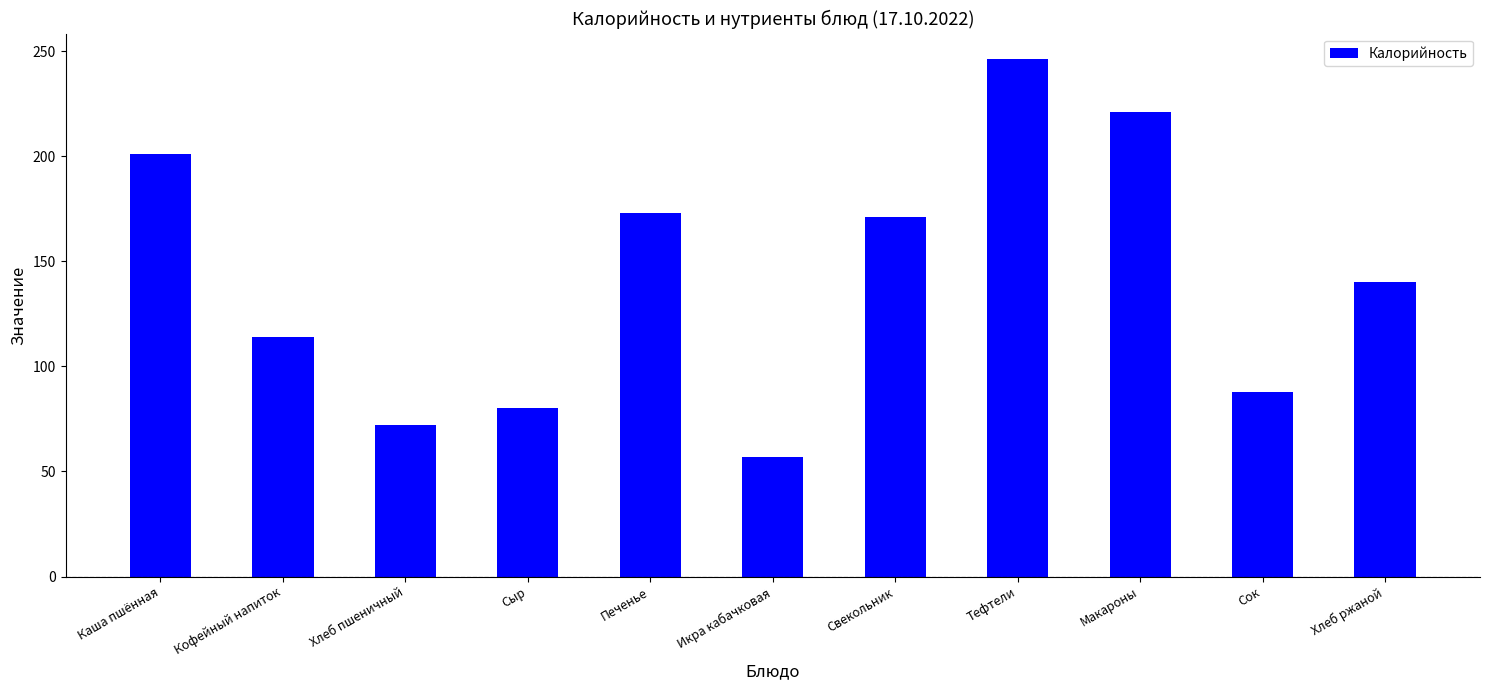

Which label corresponds to the smallest value in the chart?

Икра кабачковая